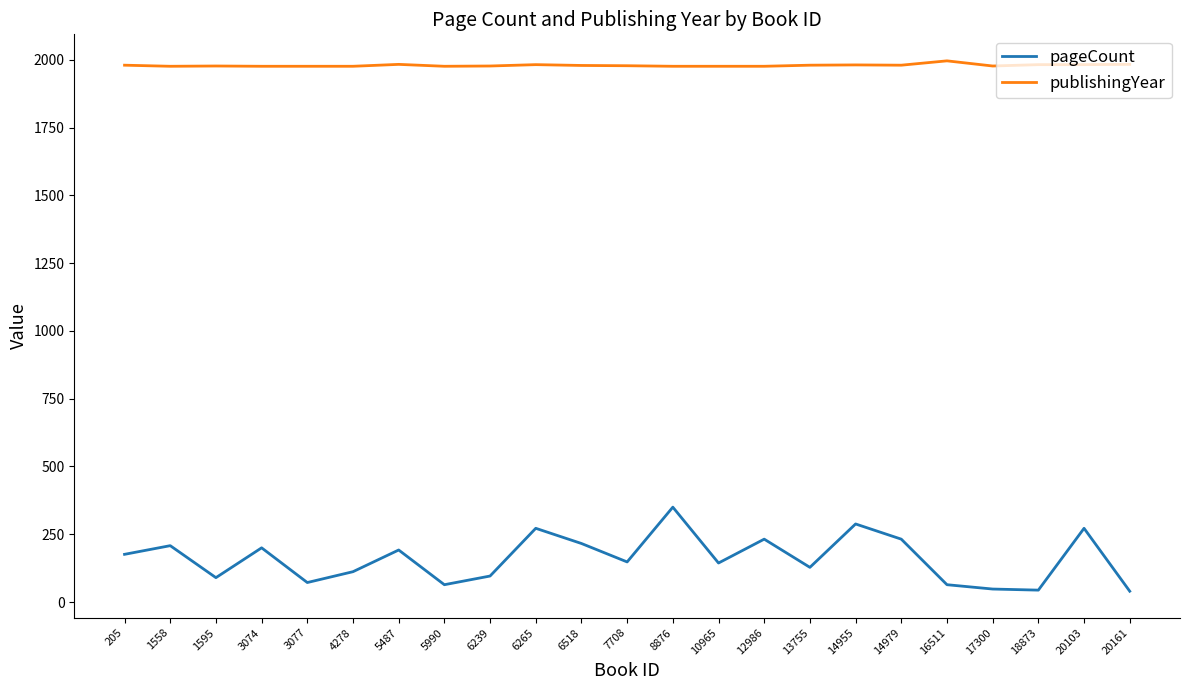

Which series has the largest total across all categories?

publishingYear